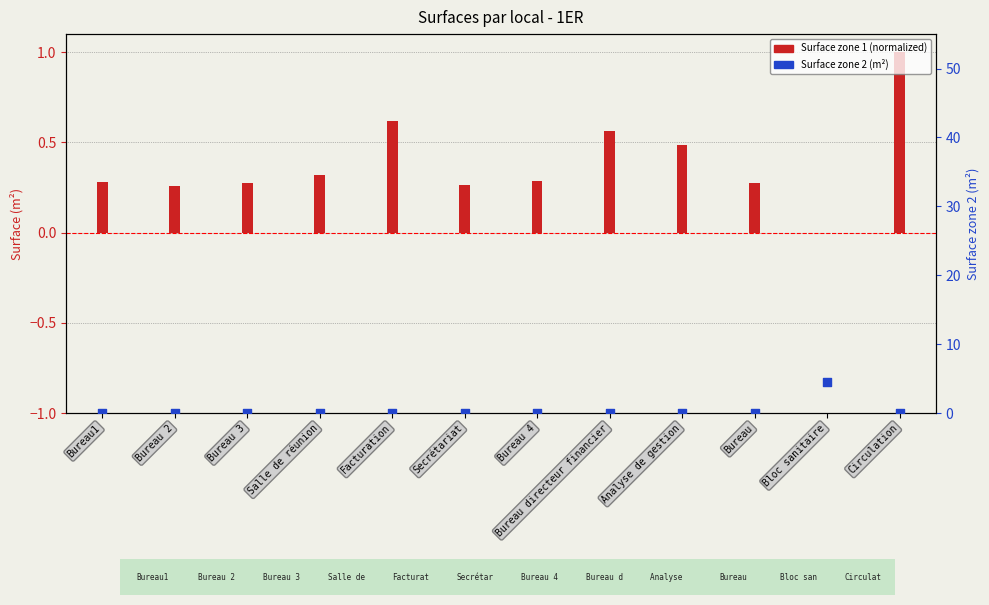

What is the total value across all series at Salle de réunion?

0.3